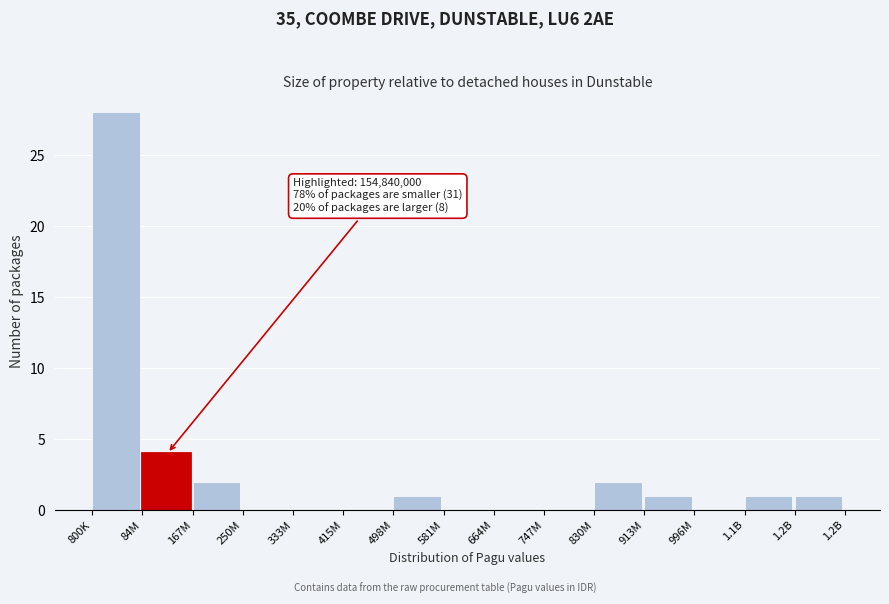

Reading left to right, transcribe all the data shown in this chart.

800K=28	84M=4	167M=2	250M=0	333M=0	415M=0	498M=1	581M=0	664M=0	747M=0	830M=2	913M=1	996M=0	1.1B=1	1.2B=1